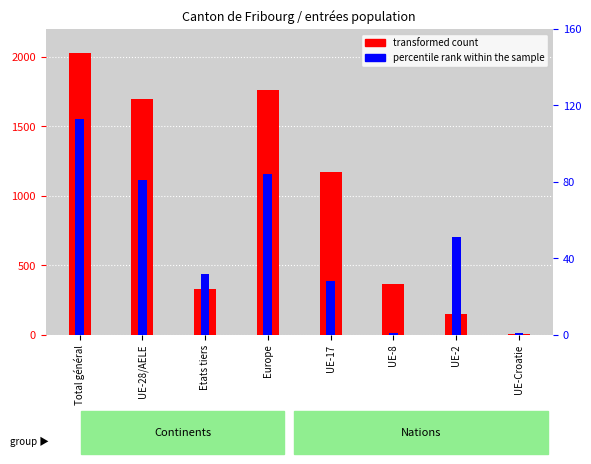

Rank the series by their average value, from lowest to highest.

percentile rank within the sample, transformed count